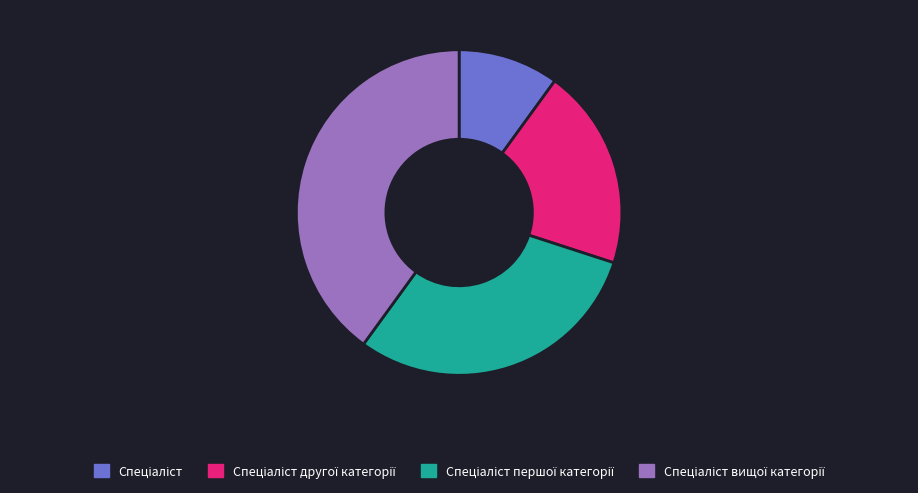

Is there any slice that represents more than half of the pie?

No